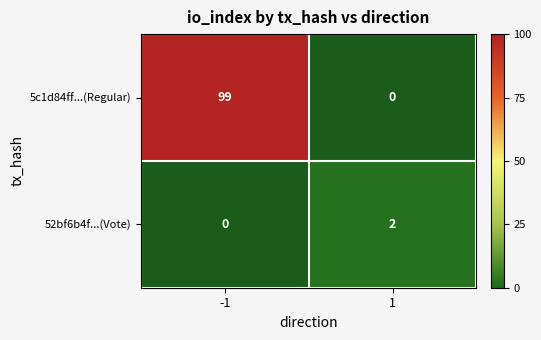

True or false: 5c1d84ff...(Regular) has a value of 154 at -1.

False